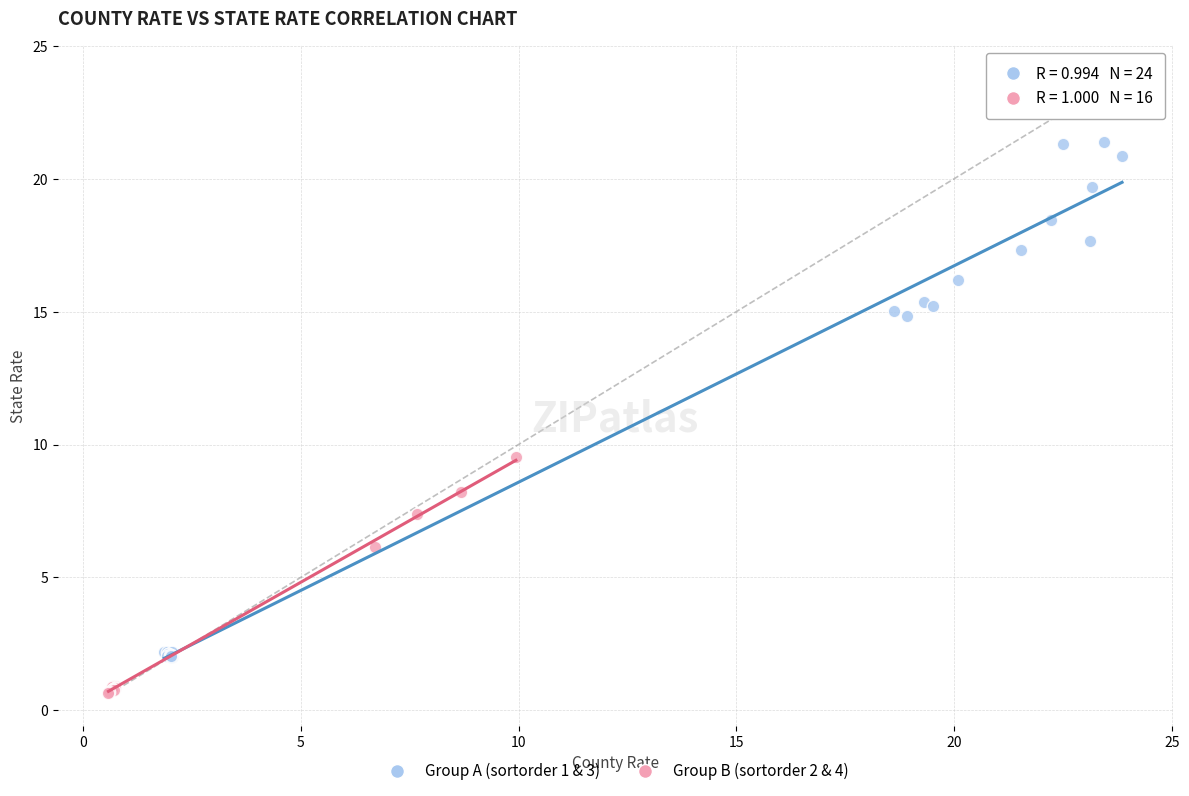

Which series reaches the maximum Y coordinate?

Group A (sortorder 1 & 3)